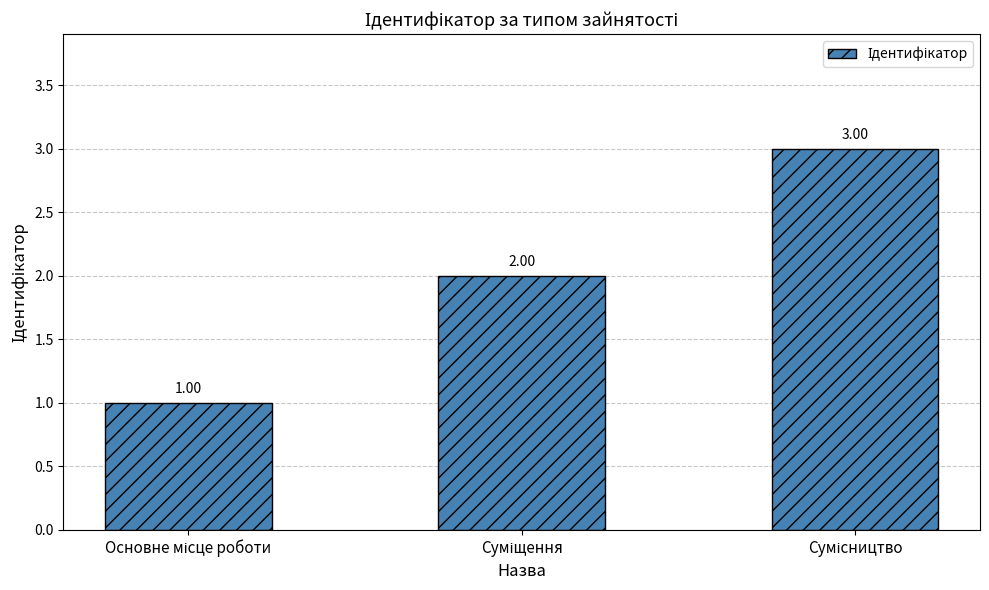

What is the sum of all values?

6